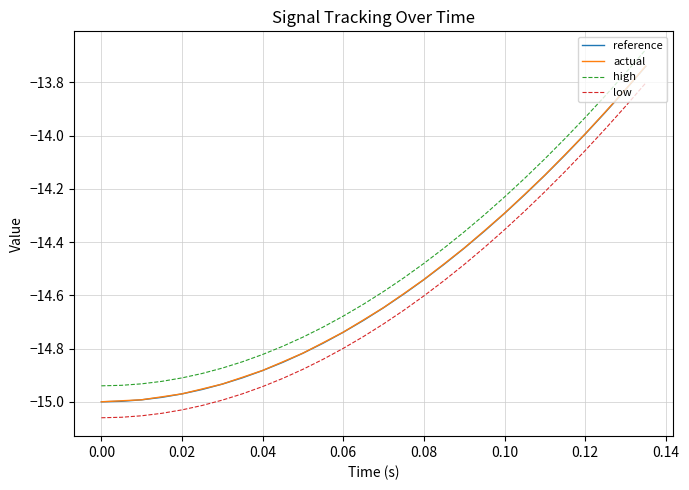

True or false: high has more than 2 interior local peaks.

False